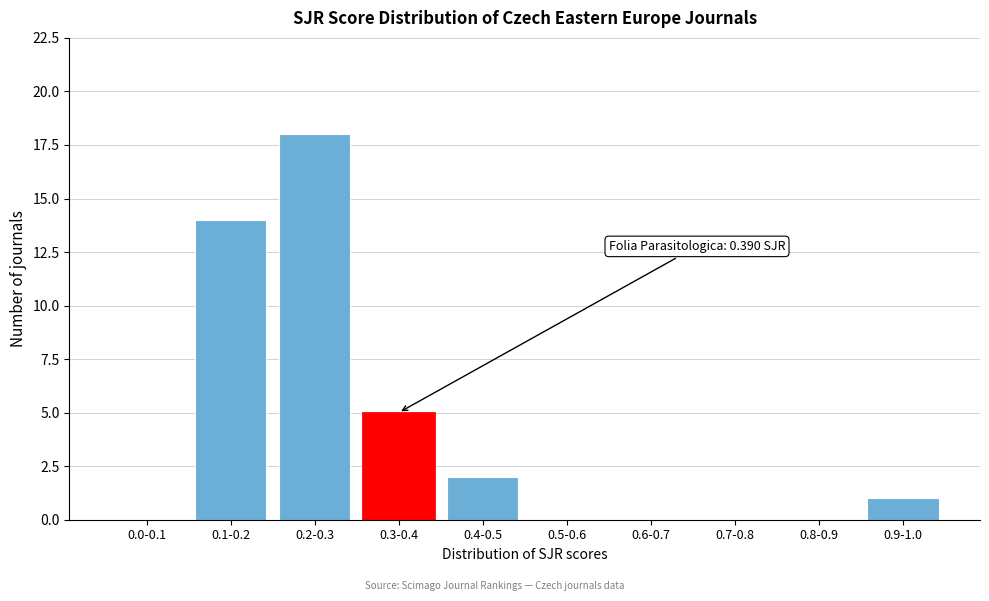

Reading right to left, list all the values displayed in this chart.

0.9-1.0=1	0.8-0.9=0	0.7-0.8=0	0.6-0.7=0	0.5-0.6=0	0.4-0.5=2	0.3-0.4=5	0.2-0.3=18	0.1-0.2=14	0.0-0.1=0